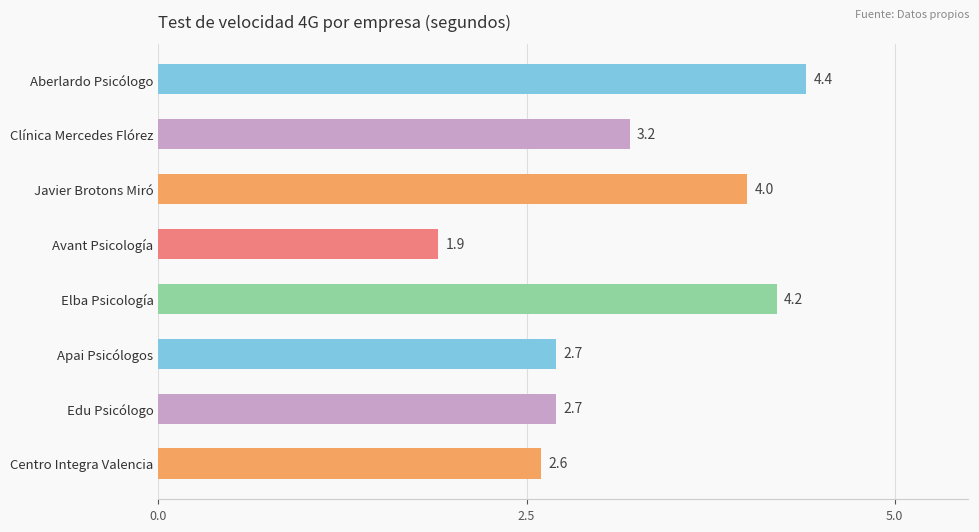

Approximately how many times larger is the value at Elba Psicología compared to Edu Psicólogo?

1.6